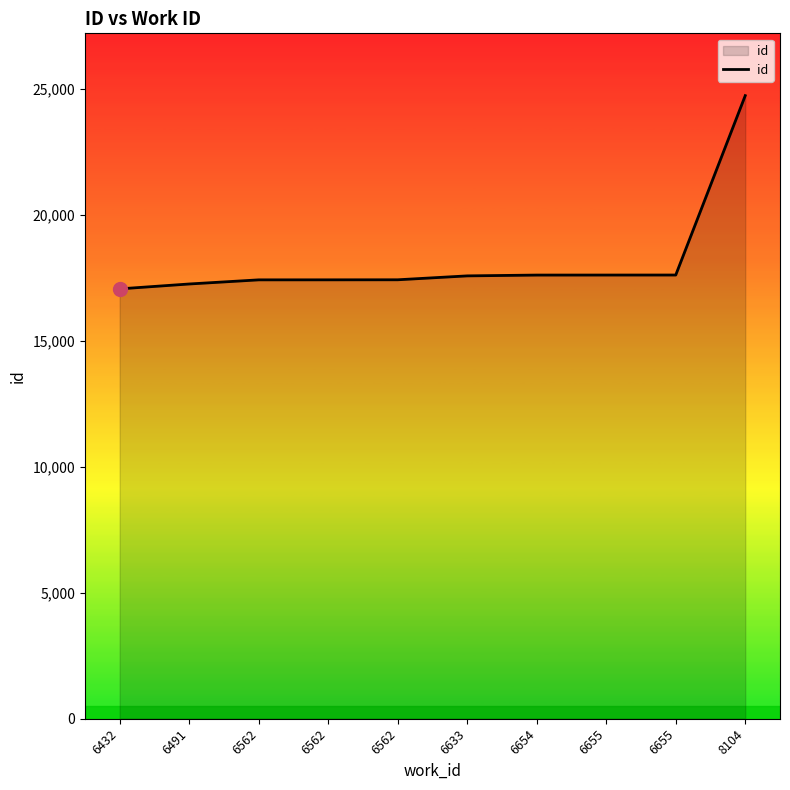

Is it true that the value at 6562 is 17427?

True